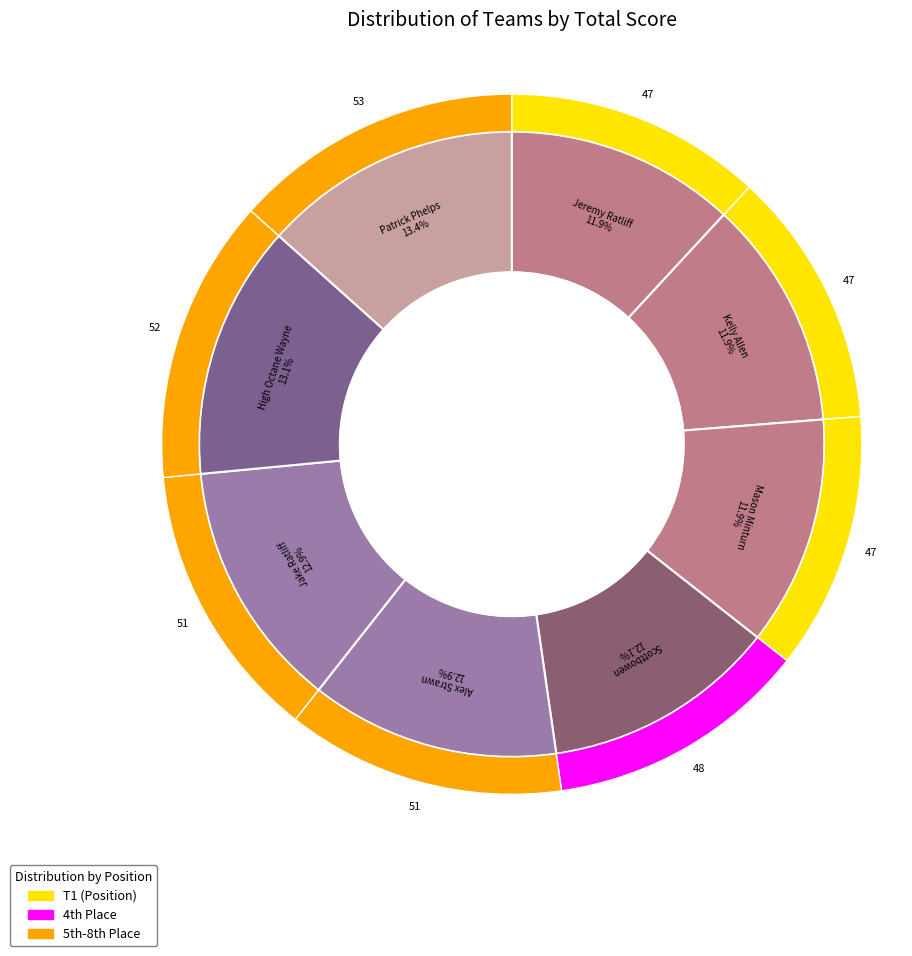

To the nearest percent, what percentage of the pie is Patrick Phelps & Adam Fogelman?

13%